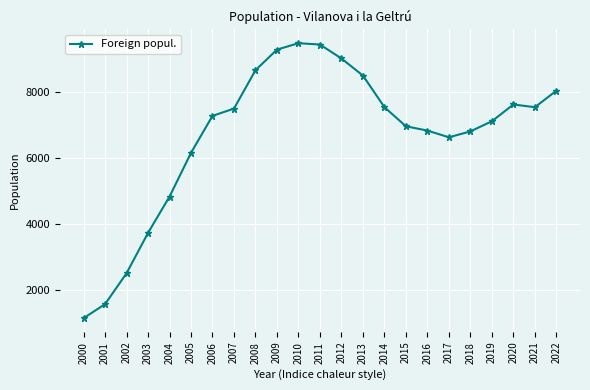

How many lines are shown in the chart?

1